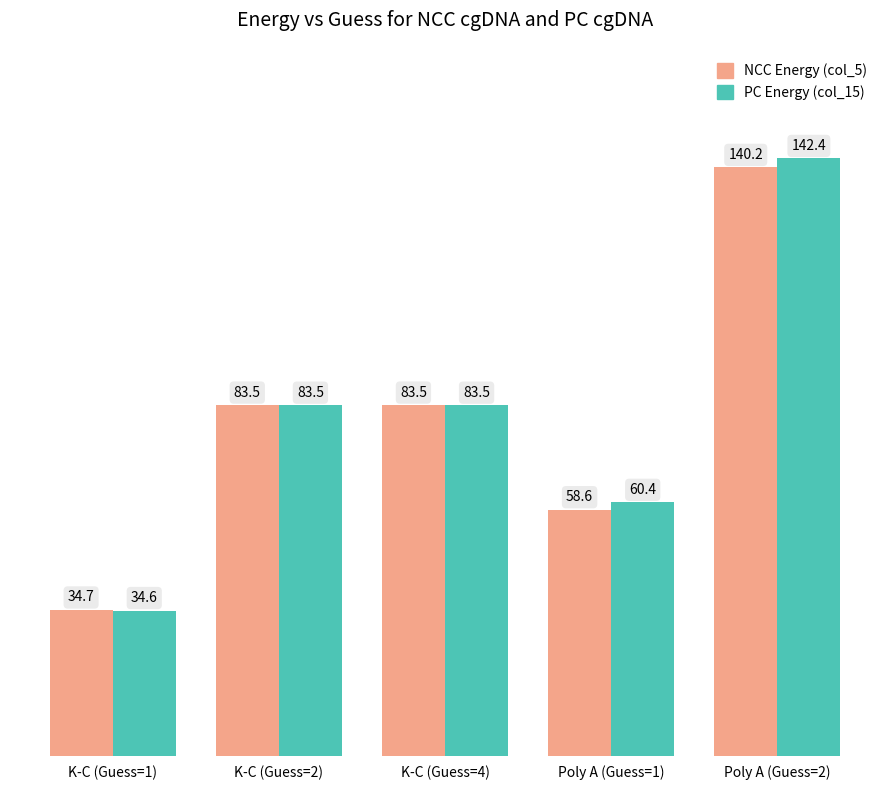

Does the chart contain any negative values?

No